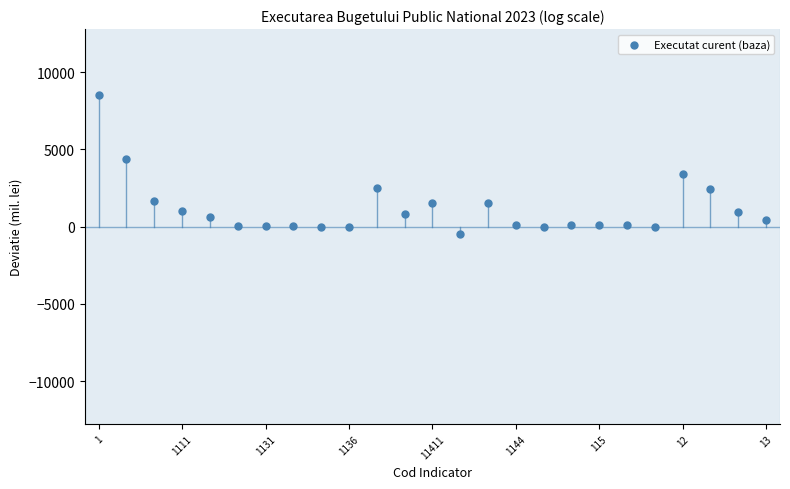

What is the range of Y values (max minus min)?

9014.3